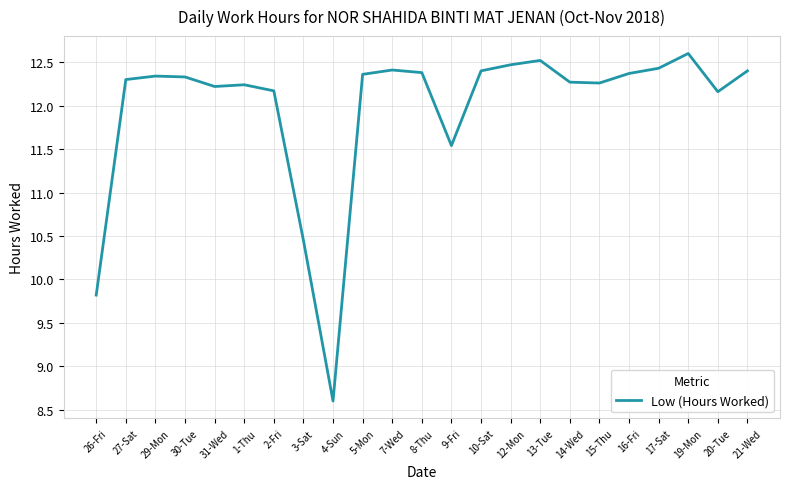

Is it true that the value at 4-Sun is 8.6?

True